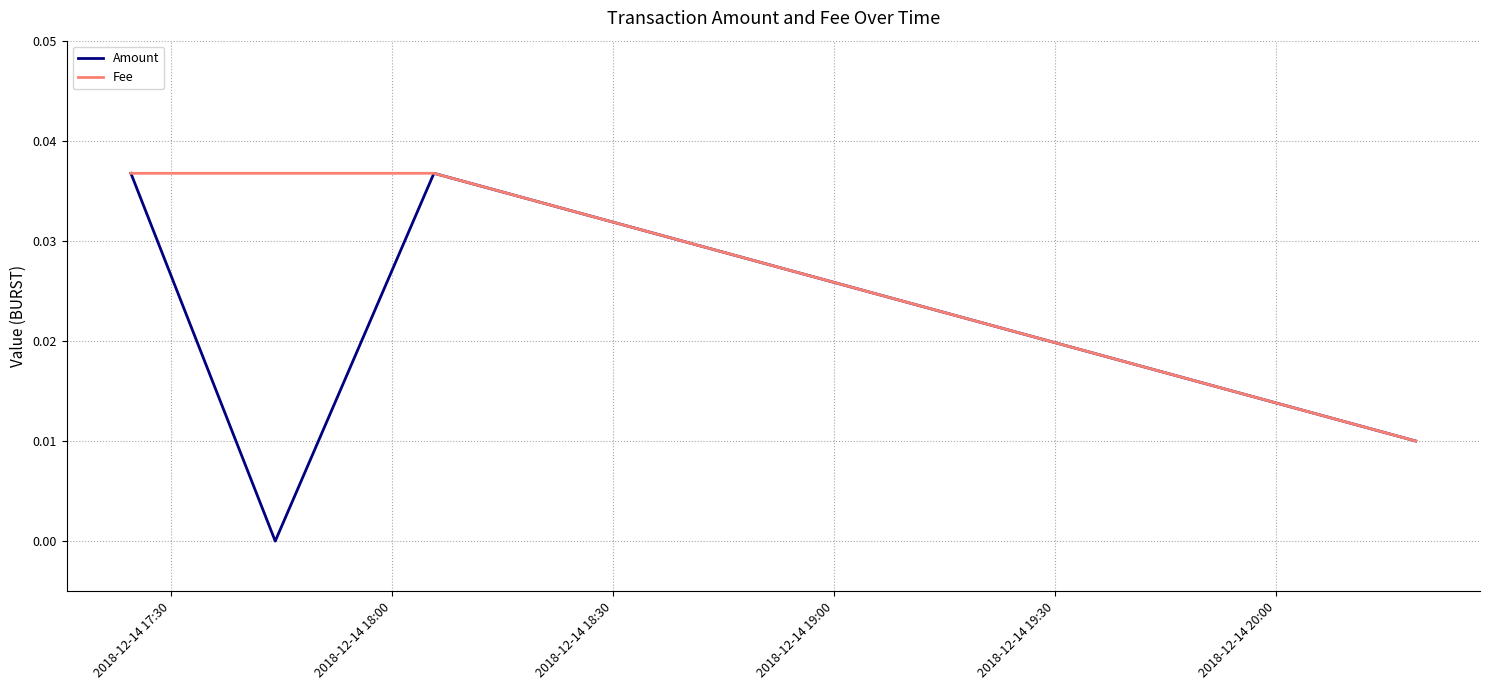

Which series has the largest total across all categories?

Fee